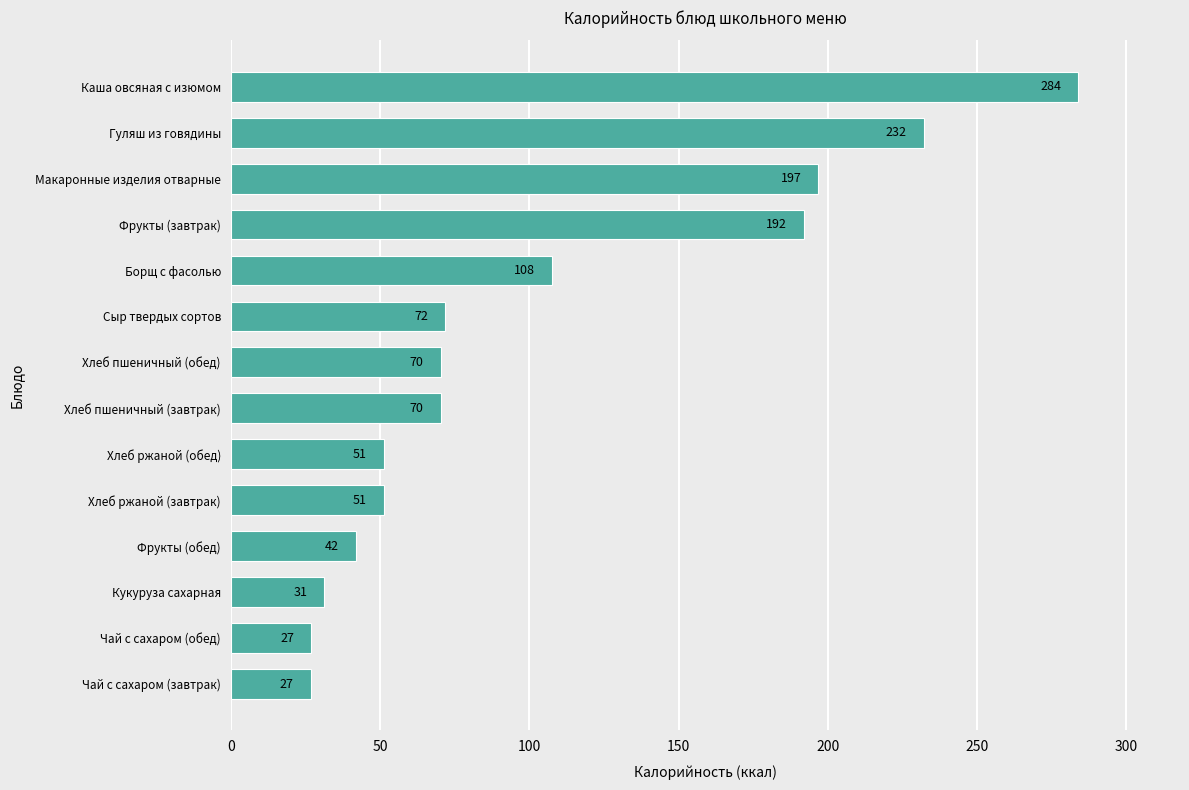

Approximately how many times larger is the value at Сыр твердых сортов compared to Хлеб пшеничный (завтрак)?

1.0